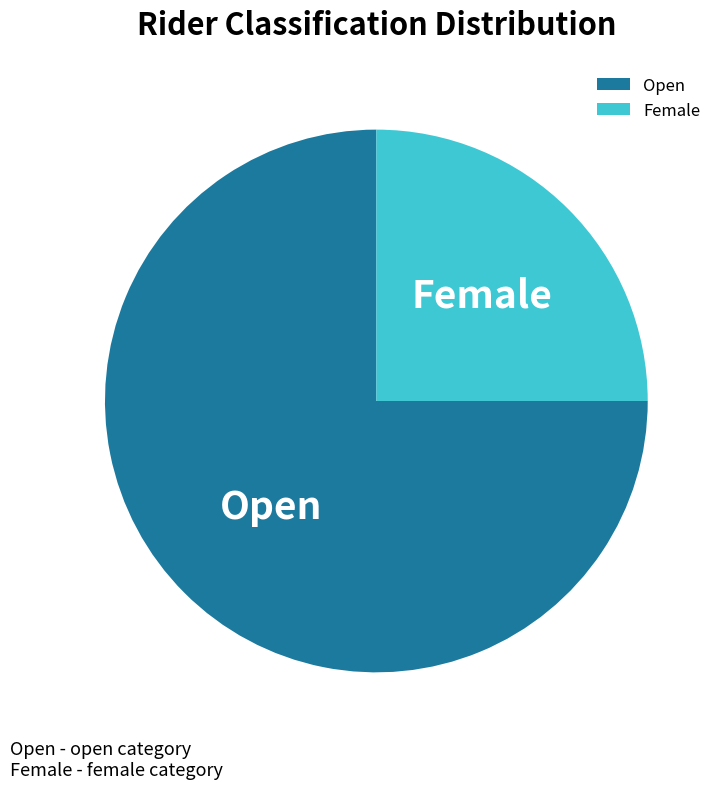

Is it true that Female is 37% of the pie?

False